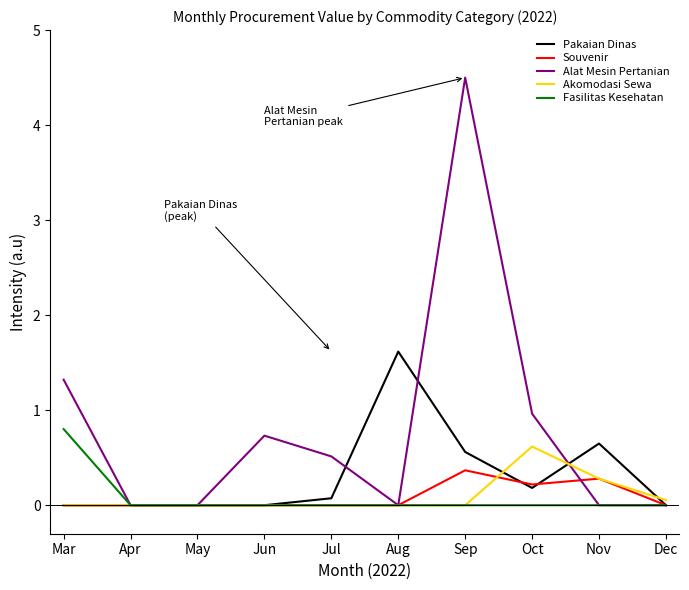

Does the chart have visible grid lines?

No